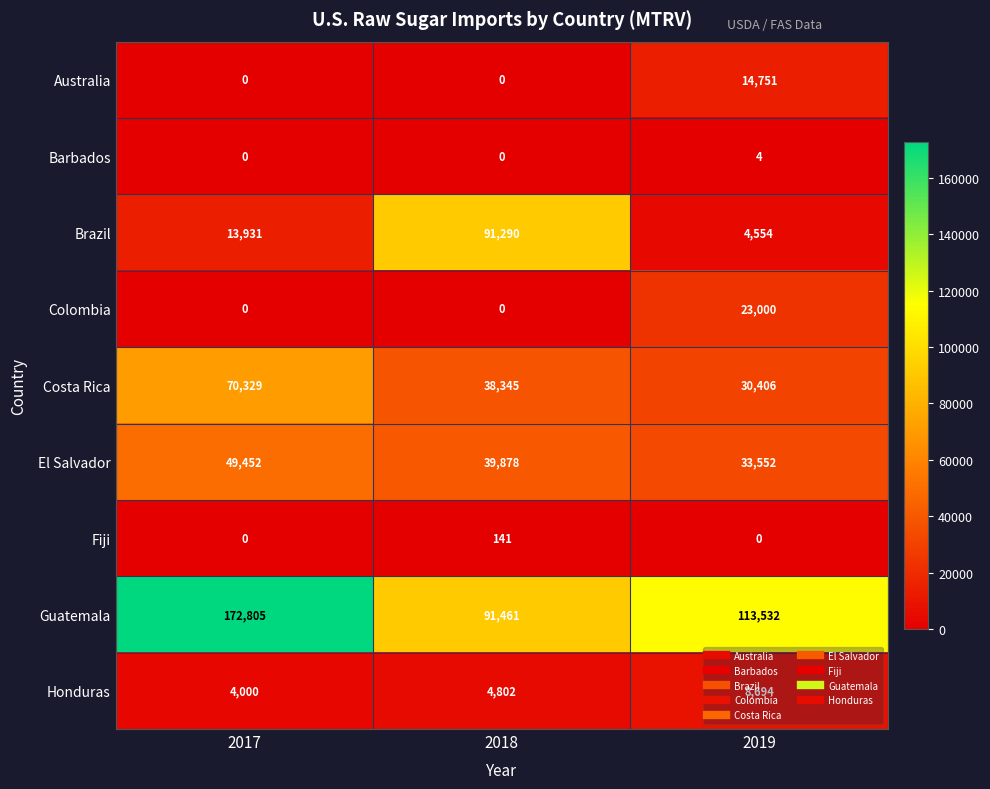

The Colombia series shows 0 at 2017. True or false?

True